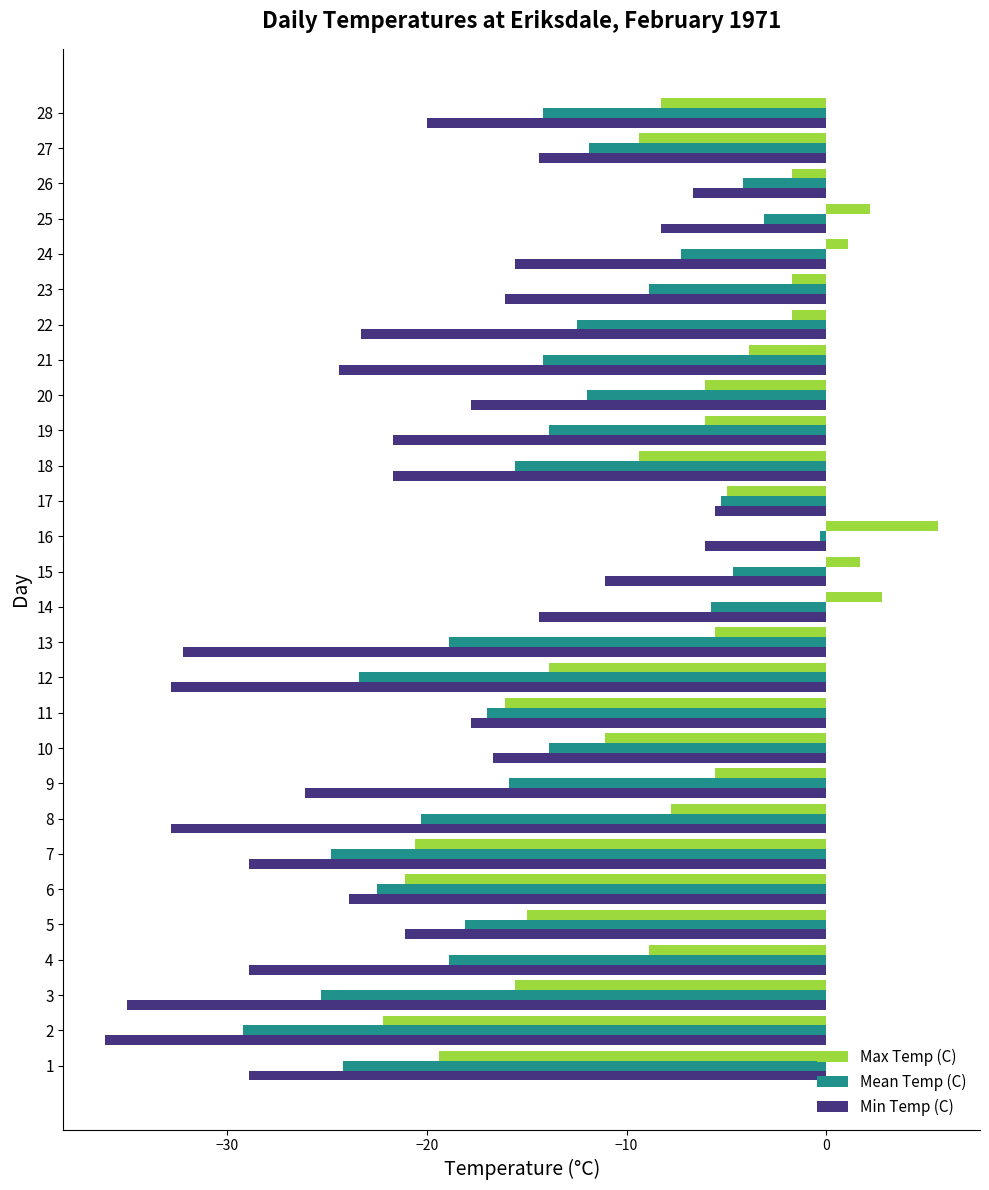

What is the difference between the Max Temp (C) values at 23 and 4?

7.2